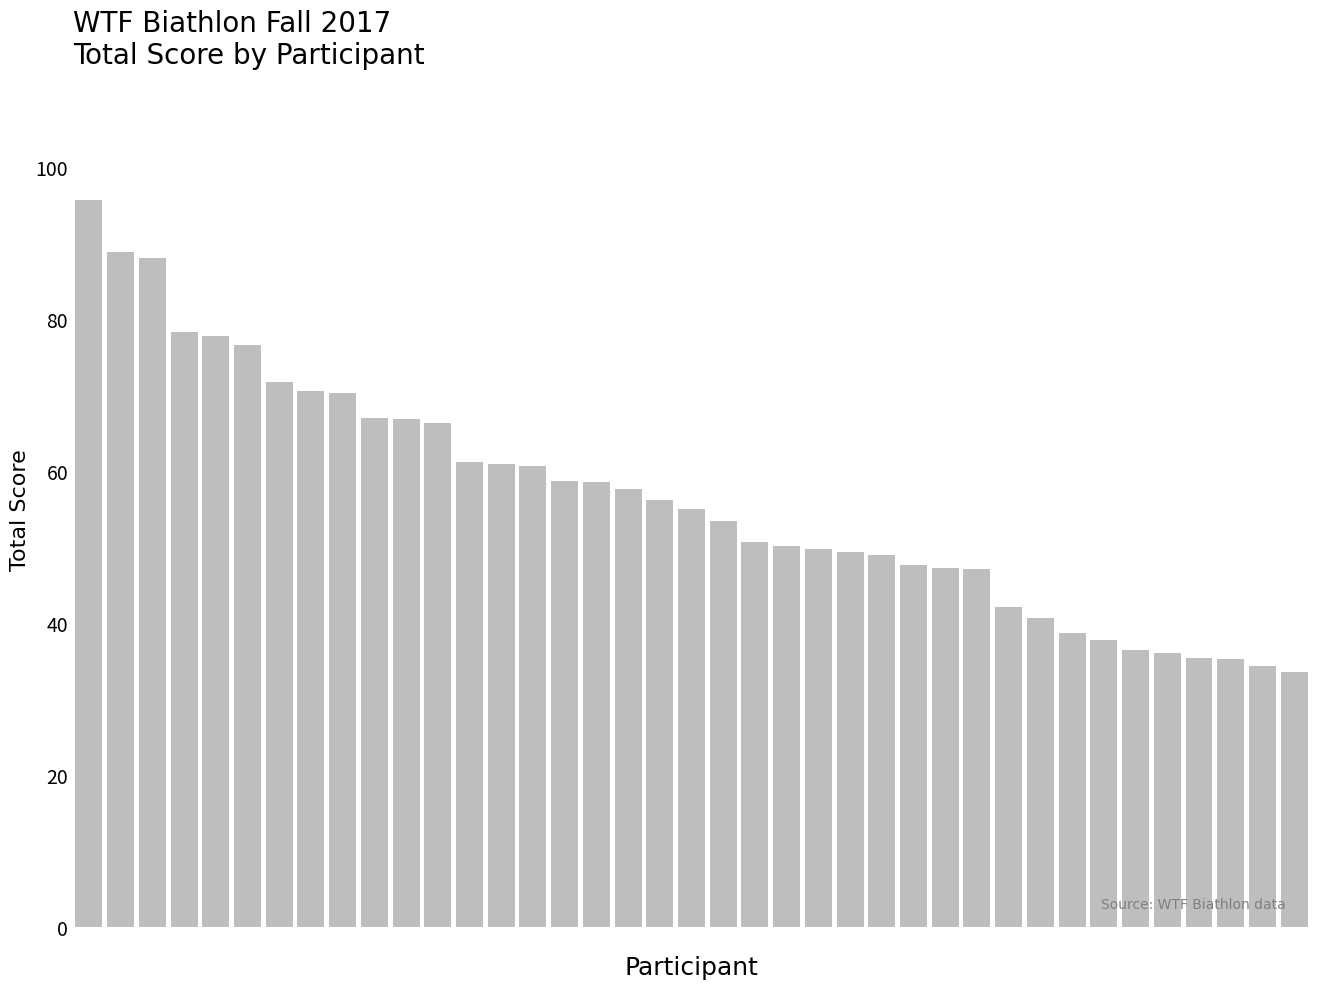

What is the difference between the second highest and second lowest values?

54.5